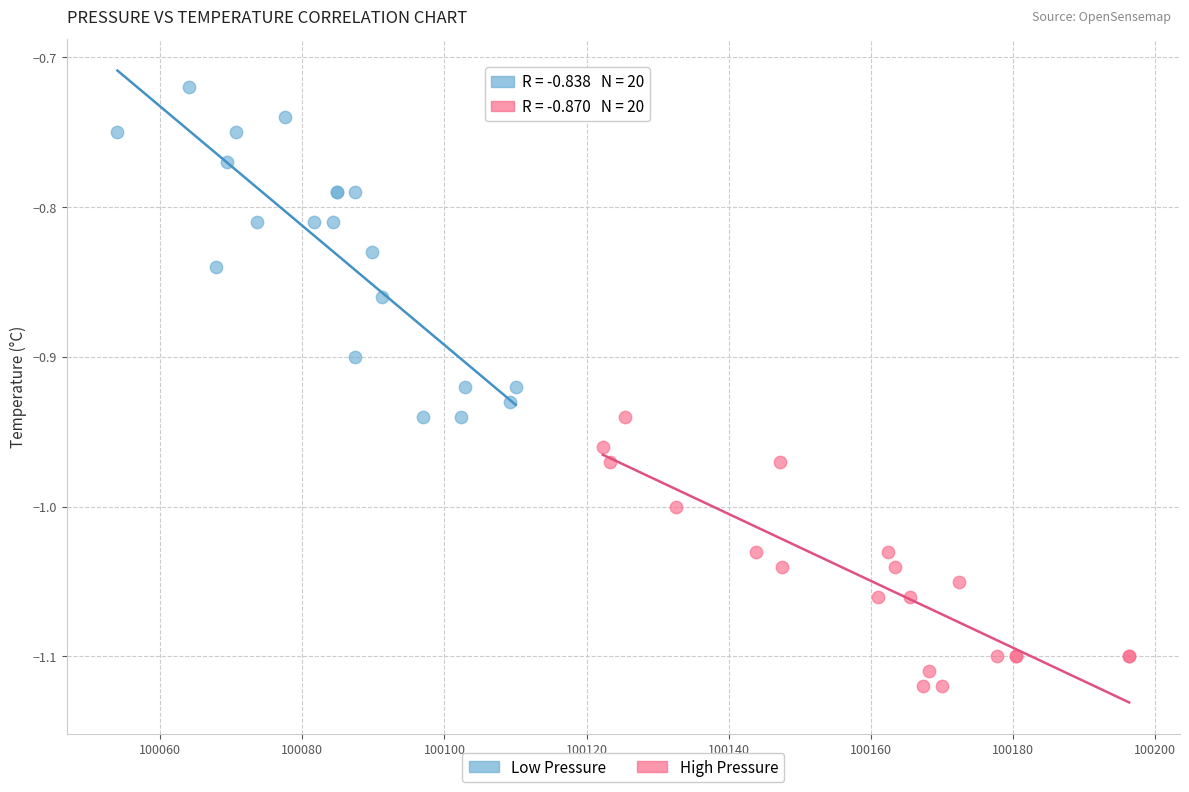

Which series contains the highest Y value?

Low Pressure